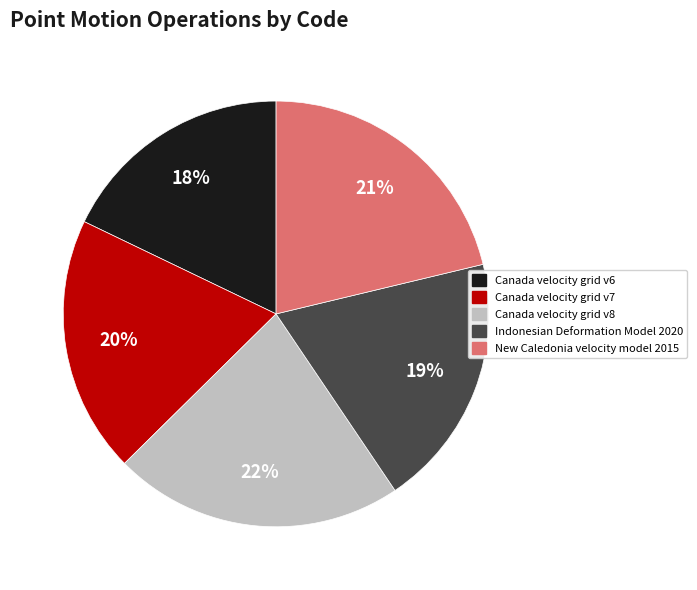

How many segments does this pie chart have?

5